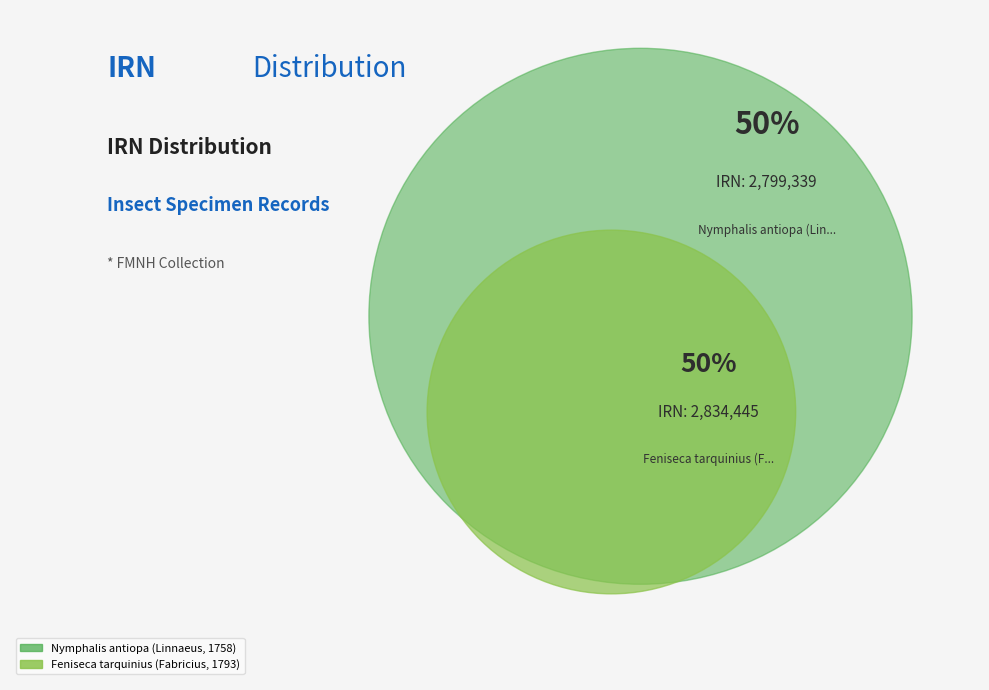

What is the largest slice in the pie chart?

Feniseca tarquinius (Fabricius, 1793)